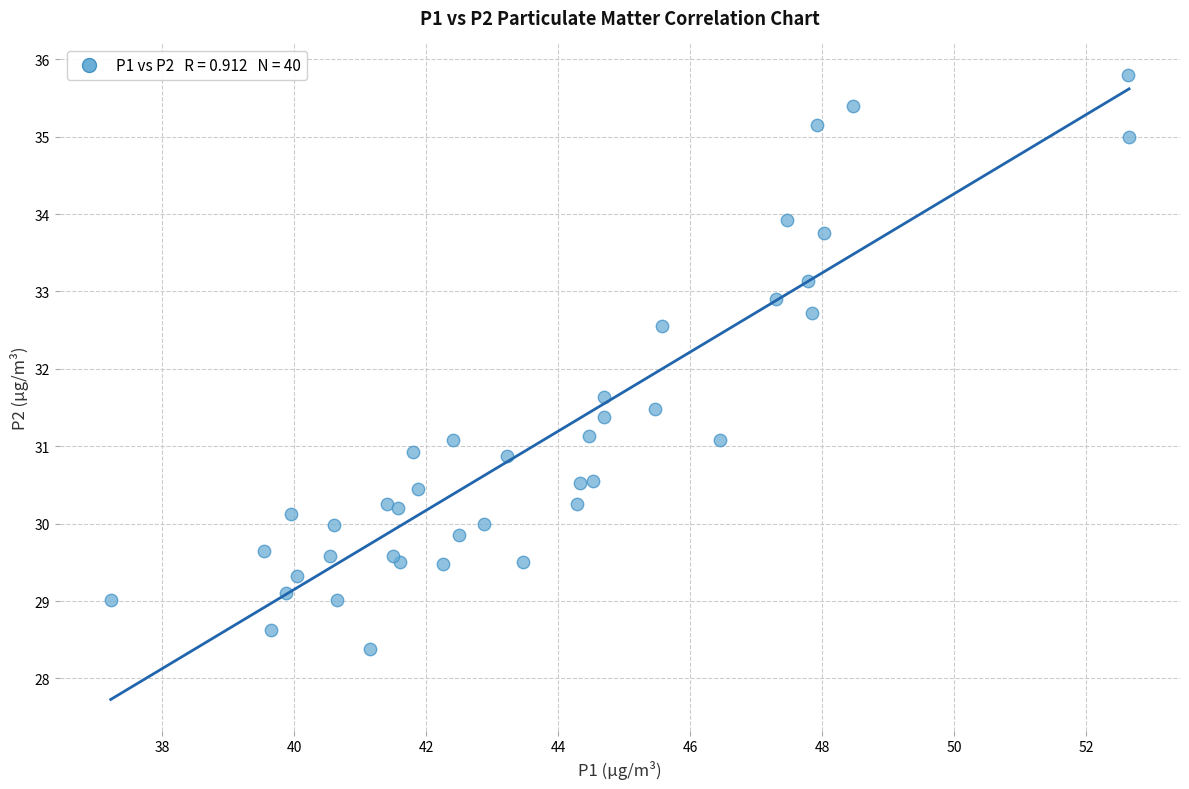

What Y value in the scatter plot is closest to 32?

31.6